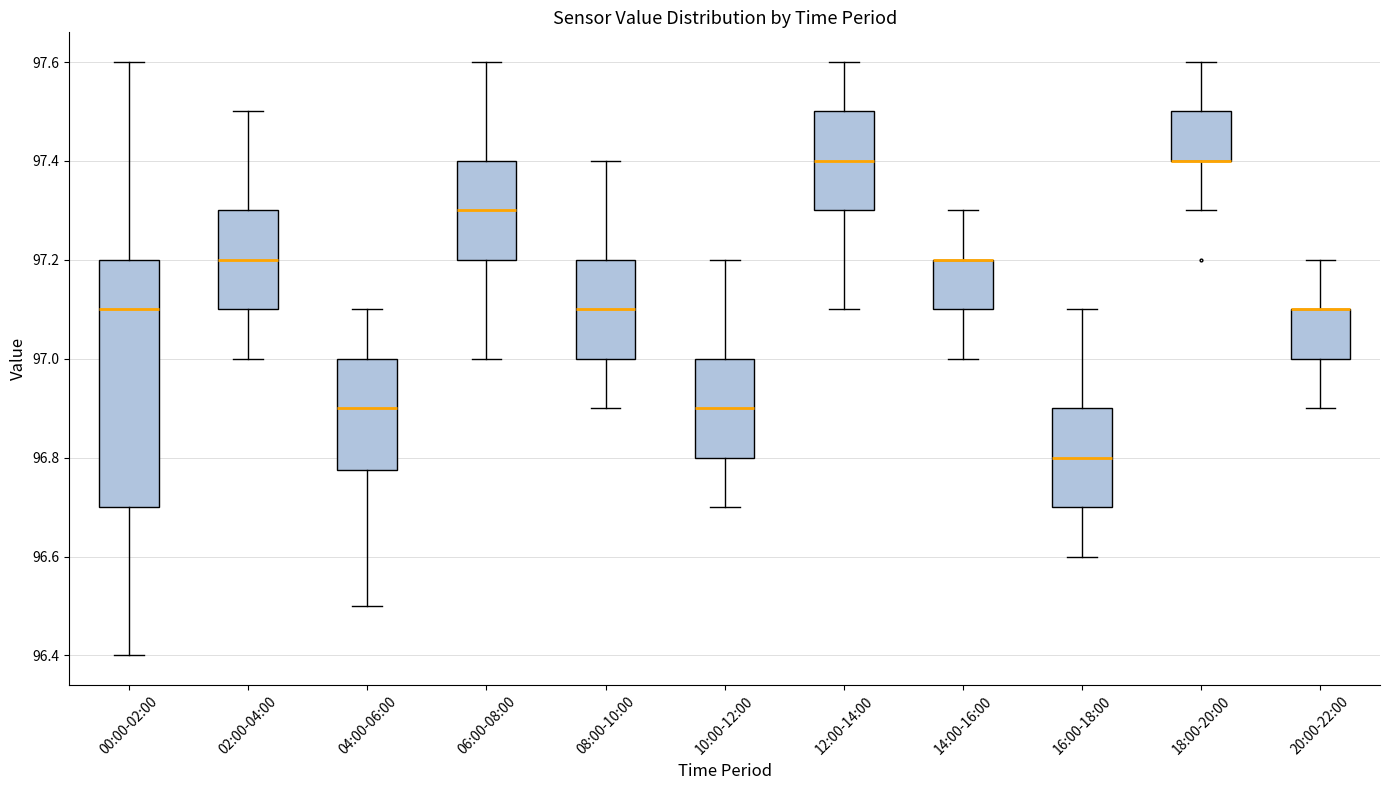

Reading left to right, transcribe this box plot: for each box, give where its median line is, the range the box spans, and where its two whiskers end, as read against the y-axis. The values are not printed on the chart, so give them approximately, as read against the axis.

00:00-02:00: median 97.10, box 96.70 to 97.20, whiskers 96.40 to 97.60
02:00-04:00: median 97.20, box 97.10 to 97.30, whiskers 97.00 to 97.50
04:00-06:00: median 96.90, box 96.78 to 97.00, whiskers 96.50 to 97.10
06:00-08:00: median 97.30, box 97.20 to 97.40, whiskers 97.00 to 97.60
08:00-10:00: median 97.10, box 97.00 to 97.20, whiskers 96.90 to 97.40
10:00-12:00: median 96.90, box 96.80 to 97.00, whiskers 96.70 to 97.20
12:00-14:00: median 97.40, box 97.30 to 97.50, whiskers 97.10 to 97.60
14:00-16:00: median 97.20 (drawn on the box's upper edge), box 97.10 to 97.20, whiskers 97.00 to 97.30
16:00-18:00: median 96.80, box 96.70 to 96.90, whiskers 96.60 to 97.10
18:00-20:00: median 97.40 (drawn on the box's lower edge), box 97.40 to 97.50, whiskers 97.30 to 97.60
20:00-22:00: median 97.10 (drawn on the box's upper edge), box 97.00 to 97.10, whiskers 96.90 to 97.20